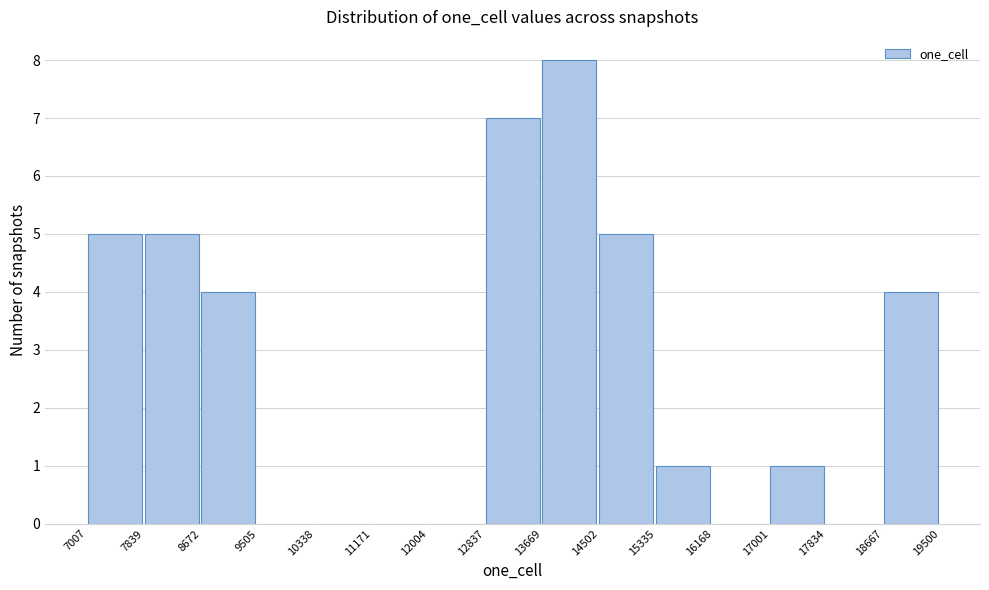

Reading left to right, transcribe this chart: for each bar, give the range it covers on the x-axis and its height. The values are not printed on the chart, so give them approximately, as read against the axis.

7007 to 7839: 5
7839 to 8672: 5
8672 to 9505: 4
9505 to 10338: 0
10338 to 11171: 0
11171 to 12004: 0
12004 to 12837: 0
12837 to 13669: 7
13669 to 14502: 8
14502 to 15335: 5
15335 to 16168: 1
16168 to 17001: 0
17001 to 17834: 1
17834 to 18667: 0
18667 to 19500: 4